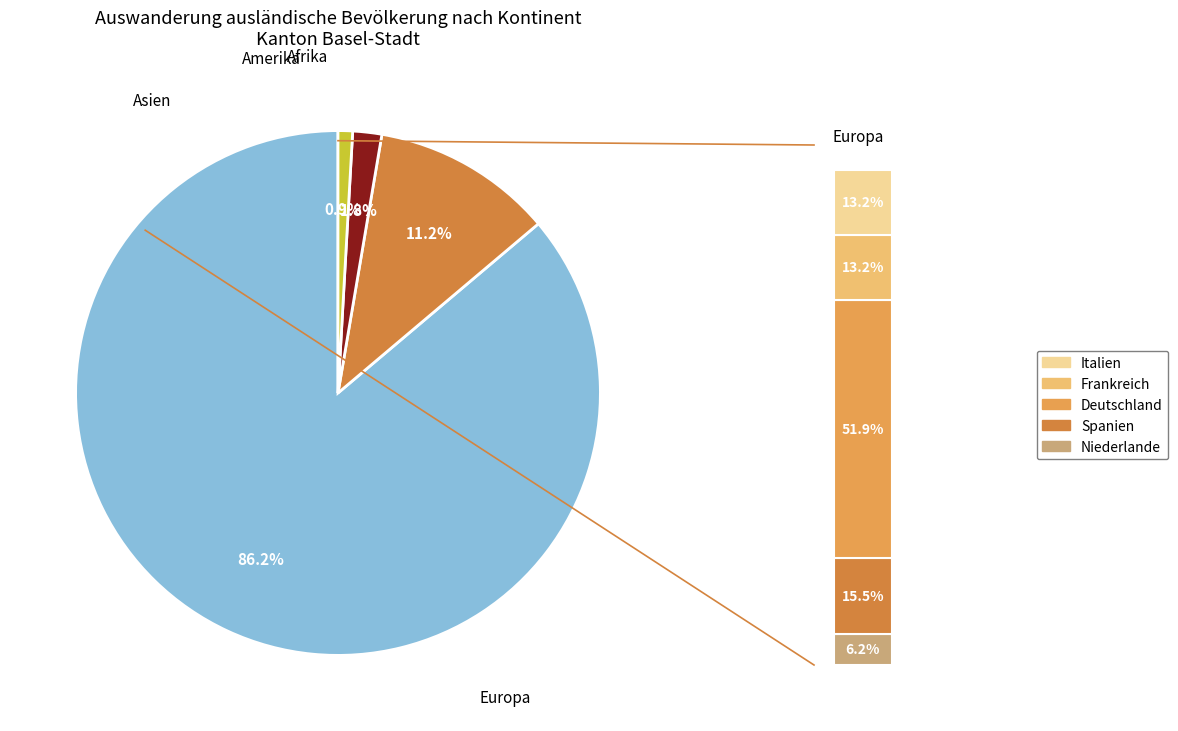

What percentage is the Afrika slice, to the nearest percent?

1%